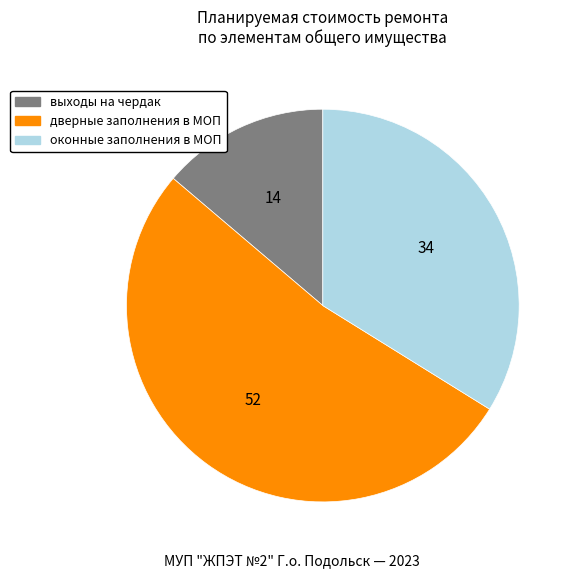

Is there a majority slice in this chart?

Yes